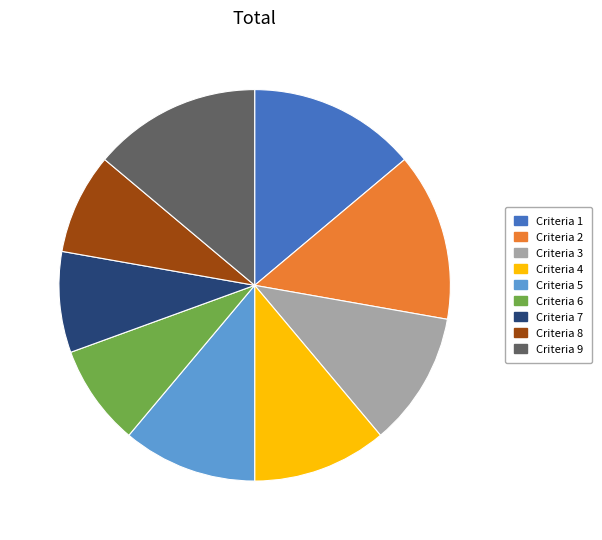

Combined, do Criteria 4 and Criteria 6 account for over 50%?

No